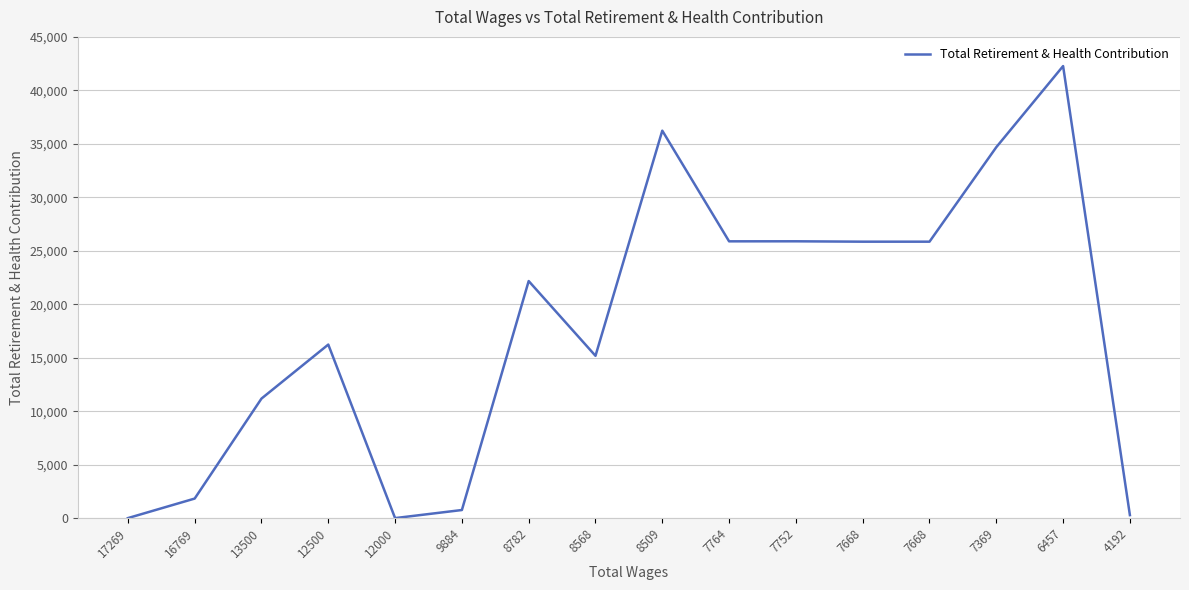

Reading left to right, what are all the values shown in this chart?

17269=0	16769=1827	13500=11177	12500=16228	12000=0	9884=756	8782=22168	8568=15177	8509=36230	7764=25882	7752=25885	7668=25850	7668=25850	7369=34686	6457=42271	4192=279